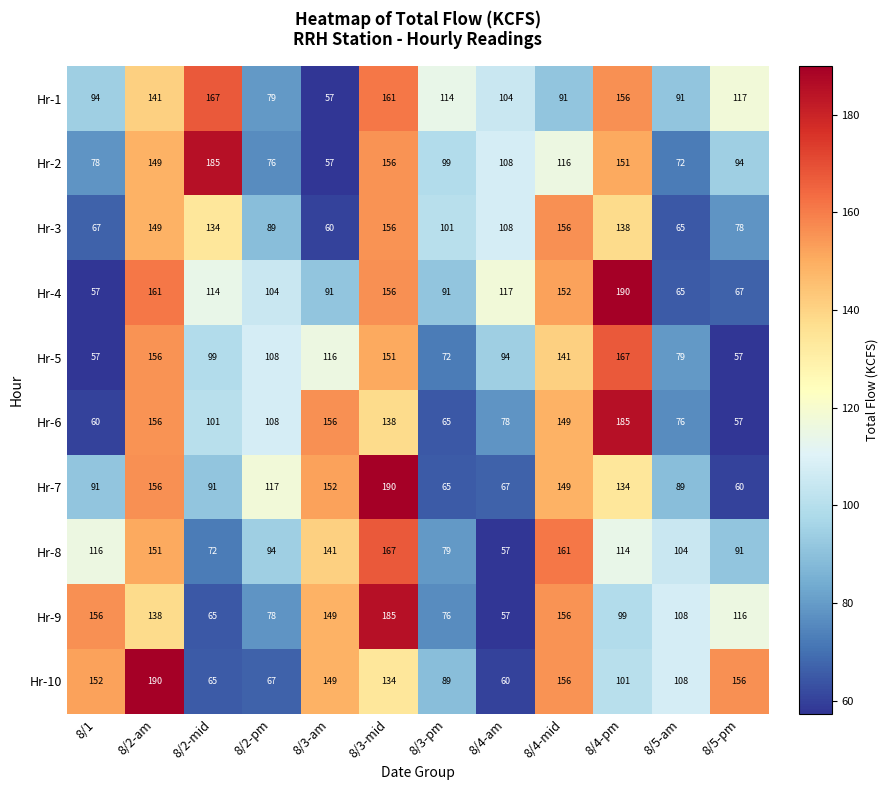

What is the difference between the maximum and minimum values in the Hr-8 series?

110